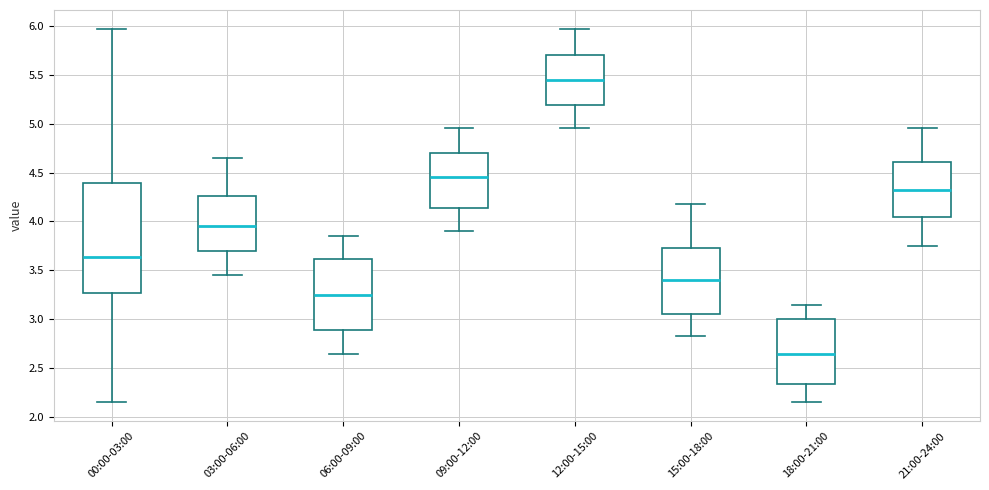

Where is the upper edge of the box for 18:00-21:00 on the y-axis? The values are not printed on the chart, so give them approximately, as read against the axis.

3.00